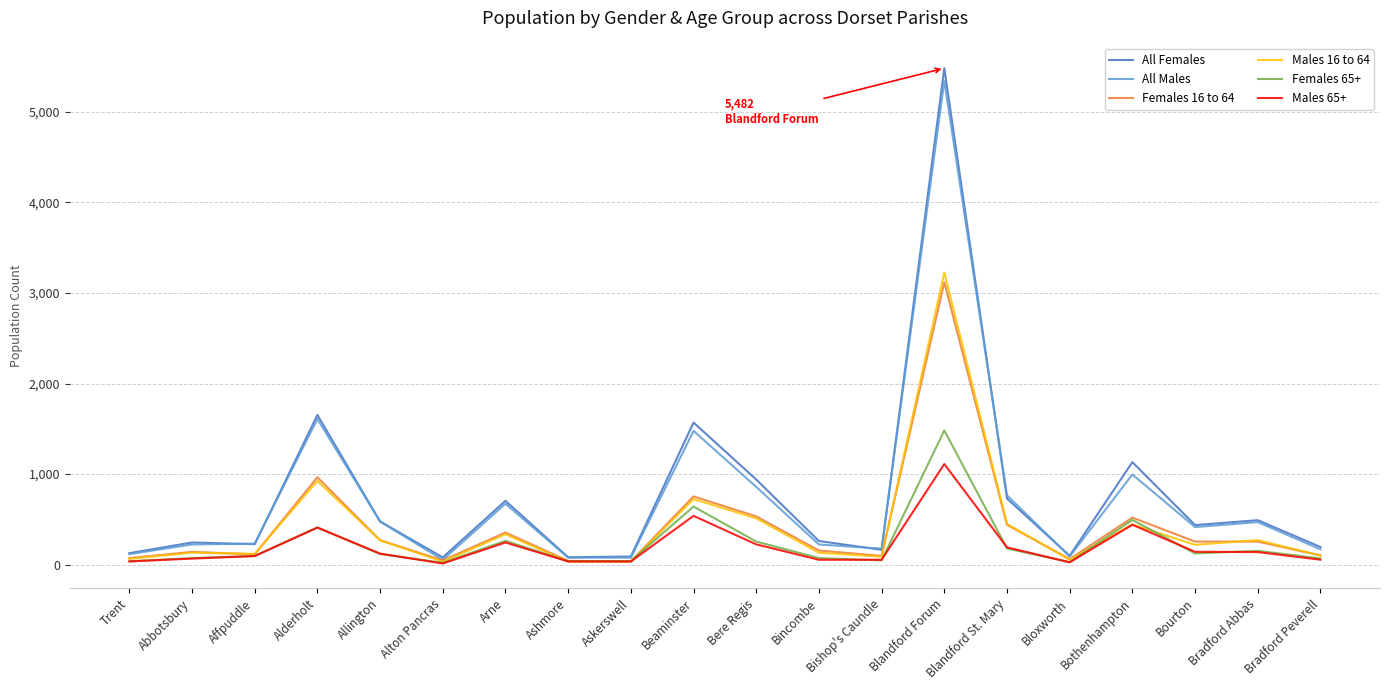

At which label does Males 16 to 64 reach its peak?

Blandford Forum